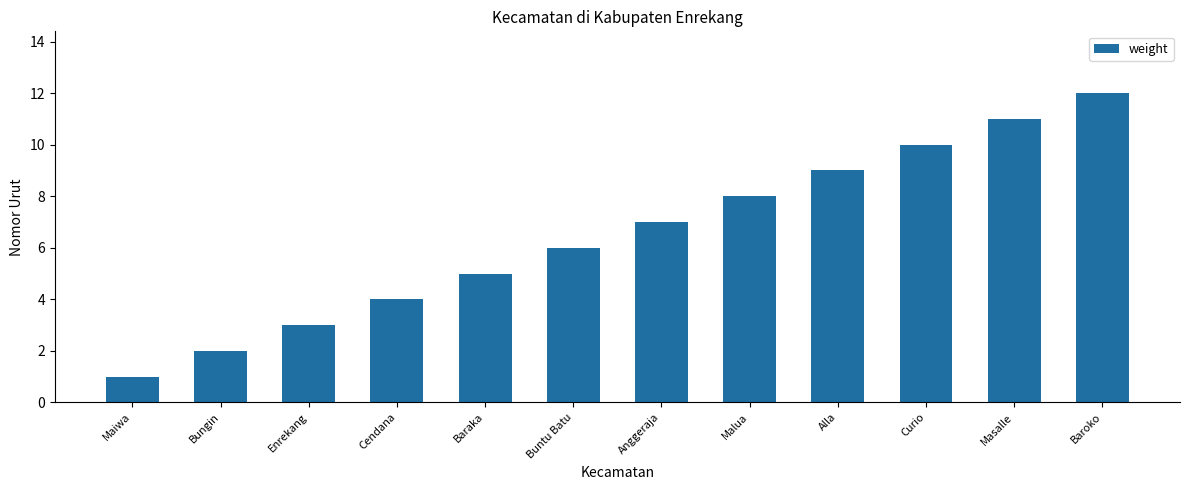

The chart shows a value of 1 at Maiwa. True or false?

True